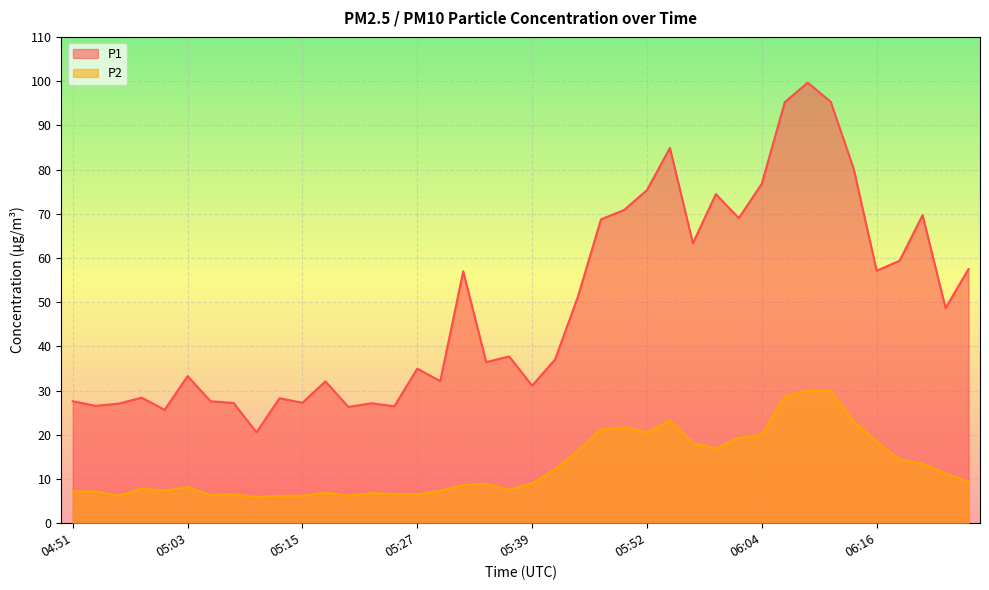

The value of P2 at 05:25 is 6.6. True or false?

True